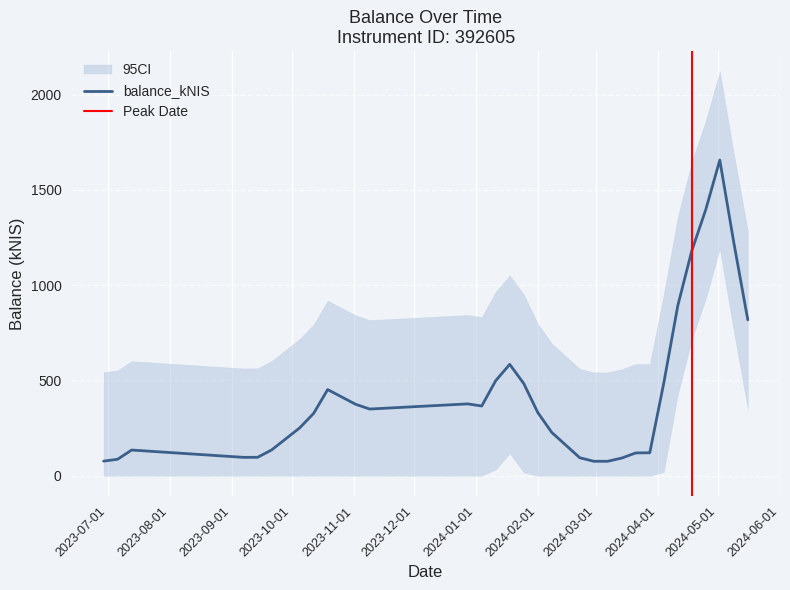

True or false: there are more than 0 points higher than both neighbors.

True